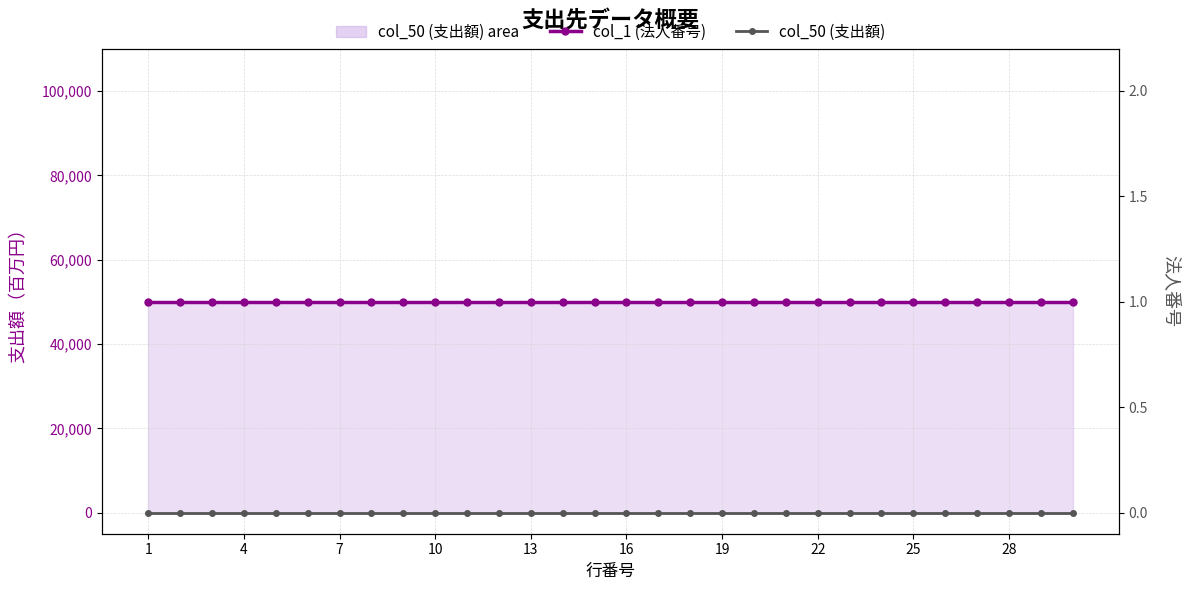

What is the sum of all col_1 (法人番号) values?

1500000